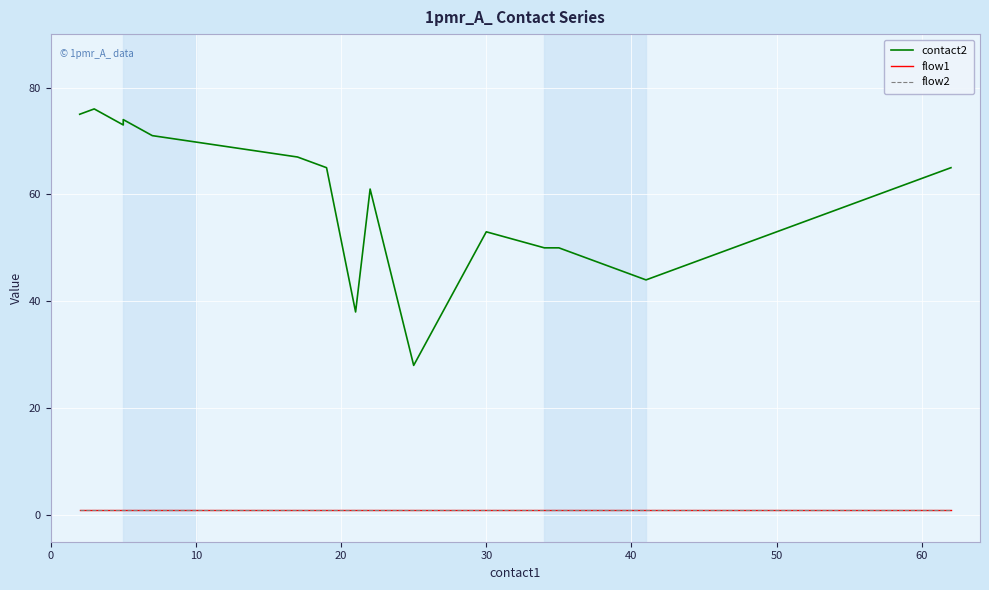

The value of contact2 at 60 is 37. True or false?

False